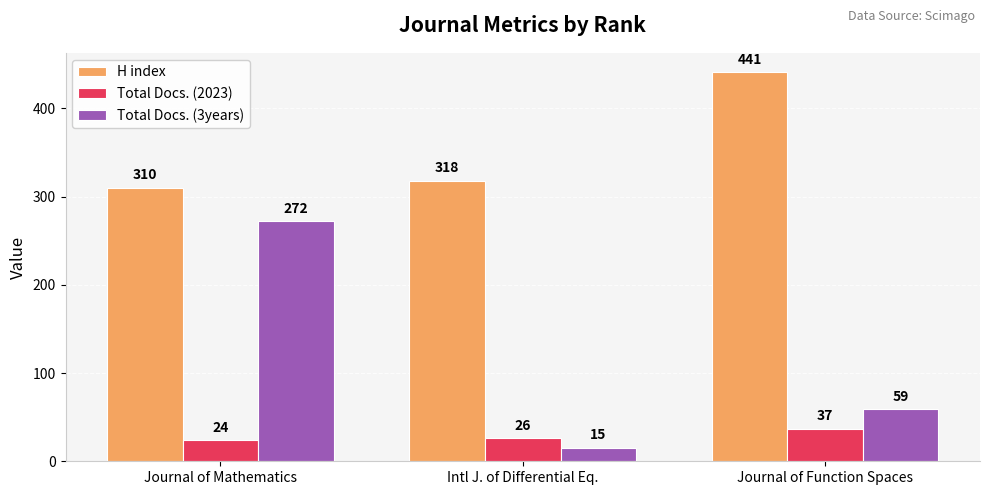

Is the value of Total Docs. (2023) at Journal of Mathematics greater than the value of Total Docs. (3years) at Journal of Function Spaces?

No